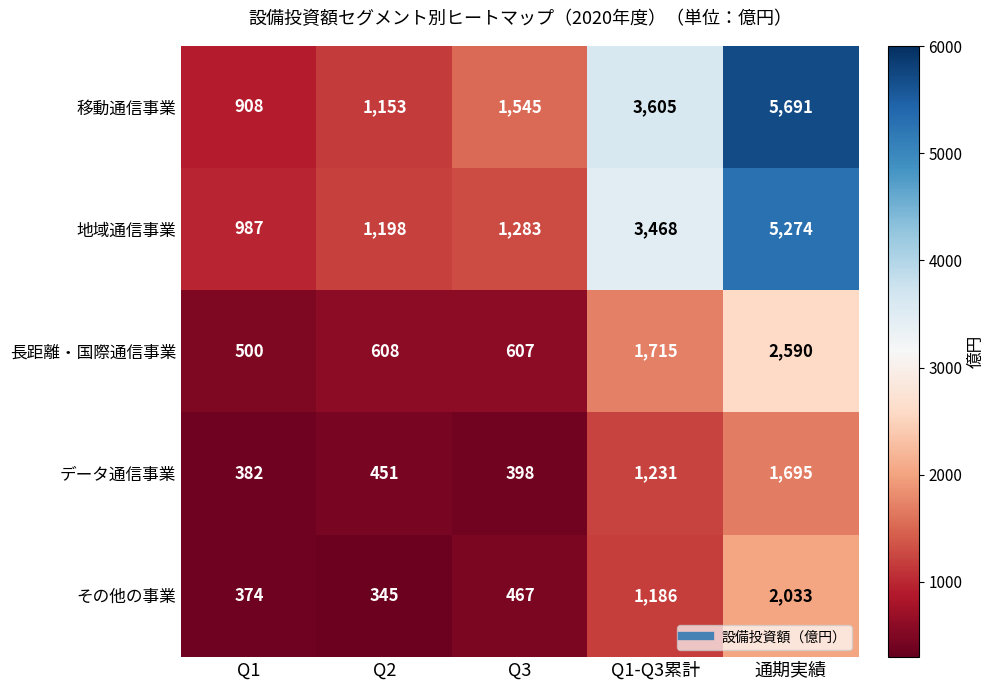

What is the minimum value shown in the chart?

345